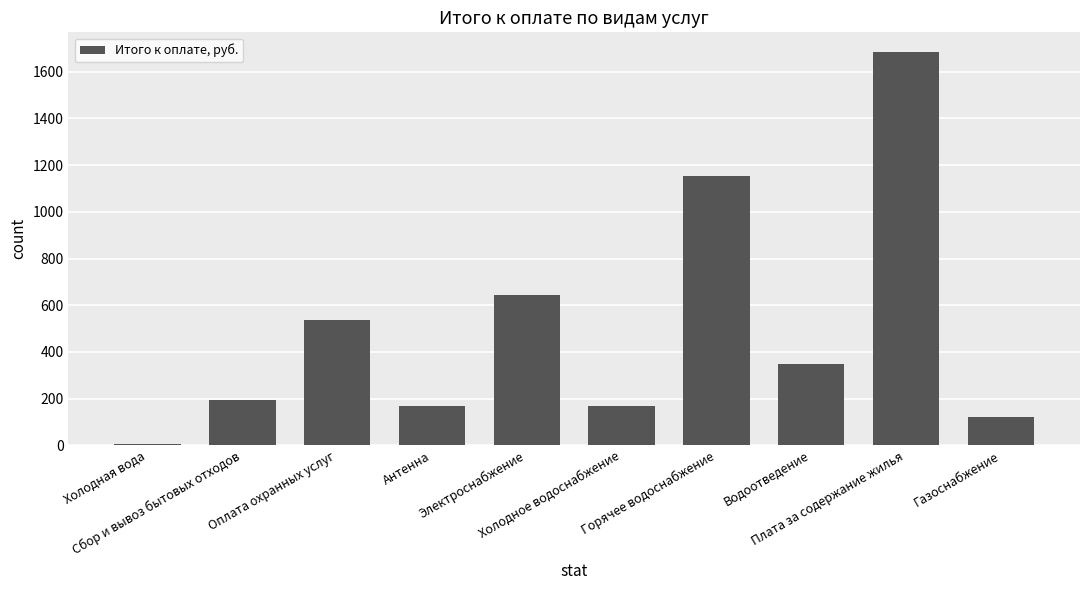

Is it true that the value at Антенна is 169.0?

True